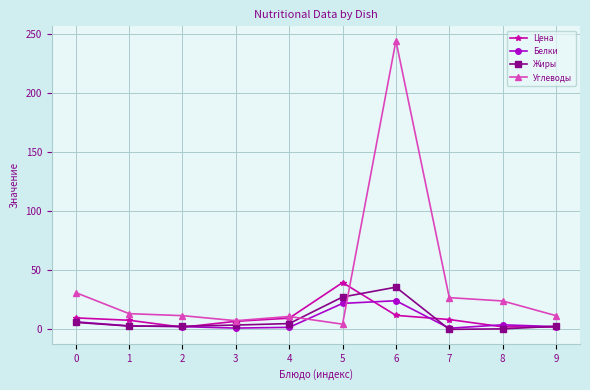

What is the approximate value of Цена at 5?

39.7